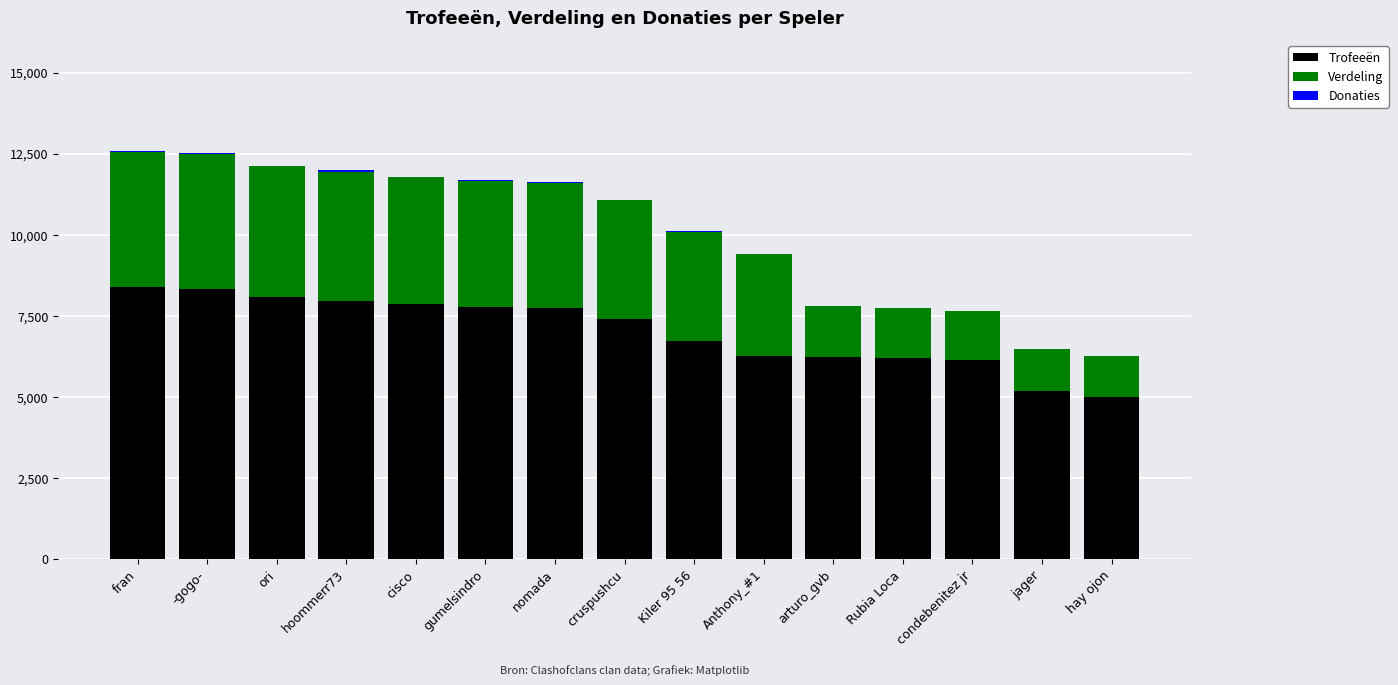

What is the sum of all Trofeeën values?

105171